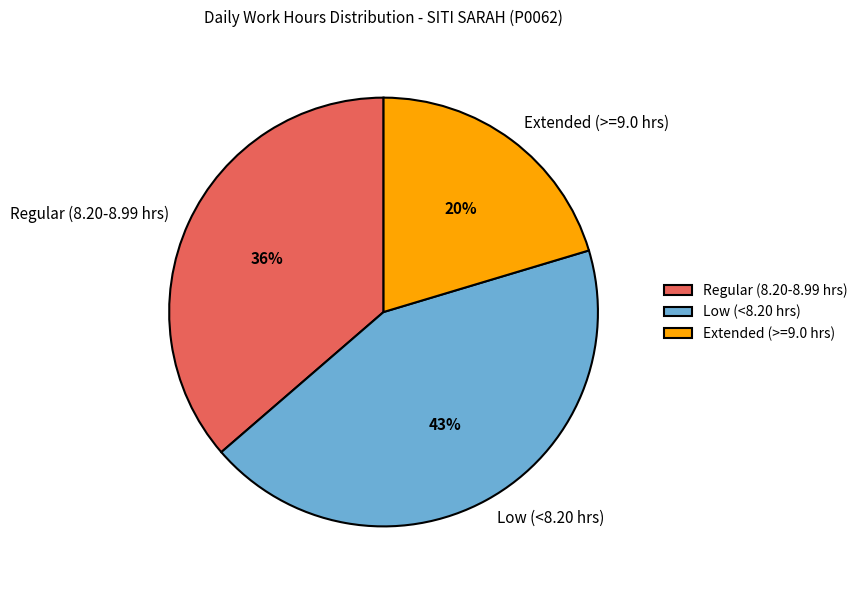

How many slices are in this pie chart?

3